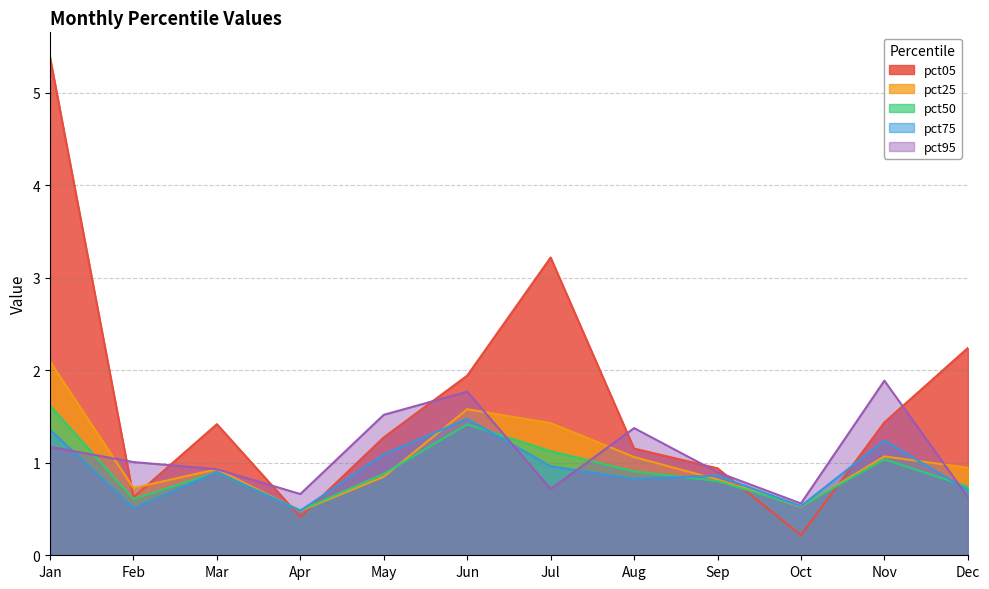

How many lines are shown in the chart?

5